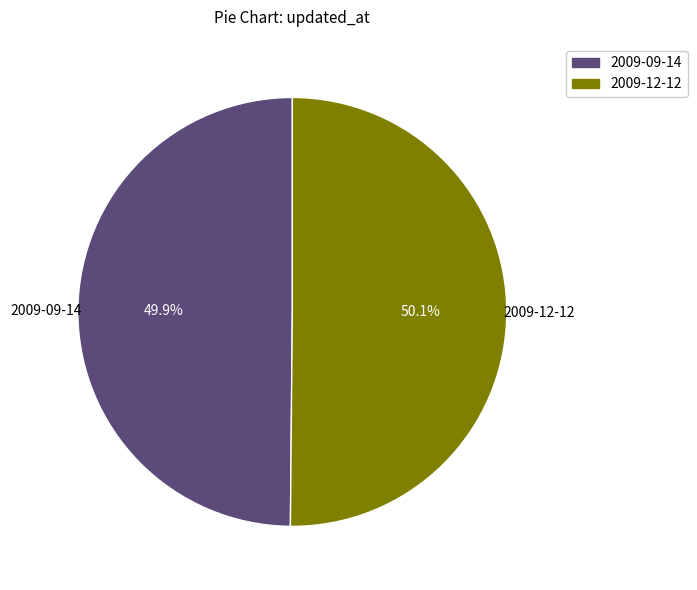

How many slices are in this pie chart?

2